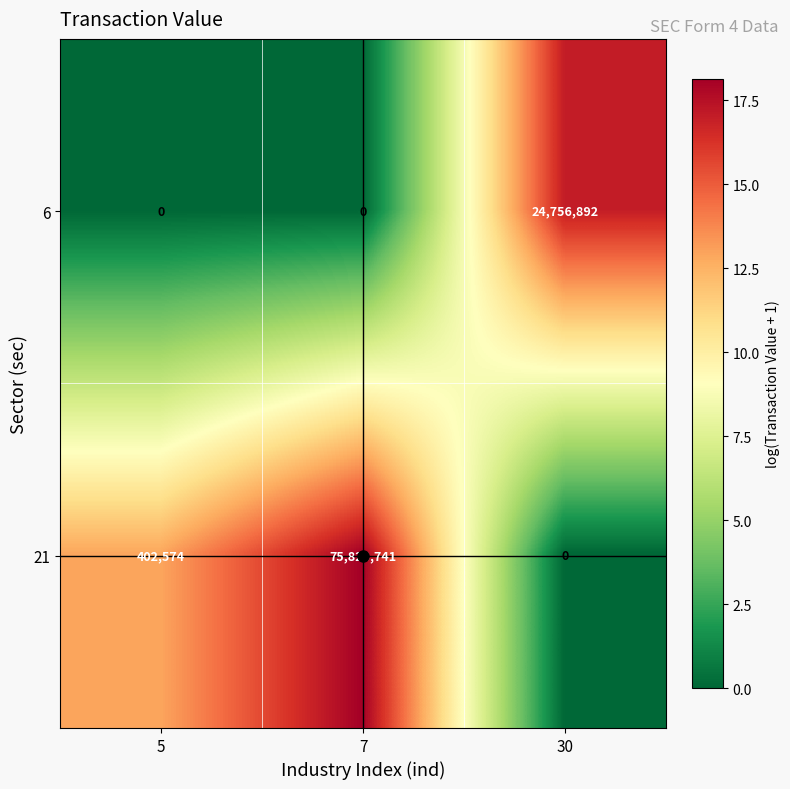

How many positive values does the 21 series have?

2